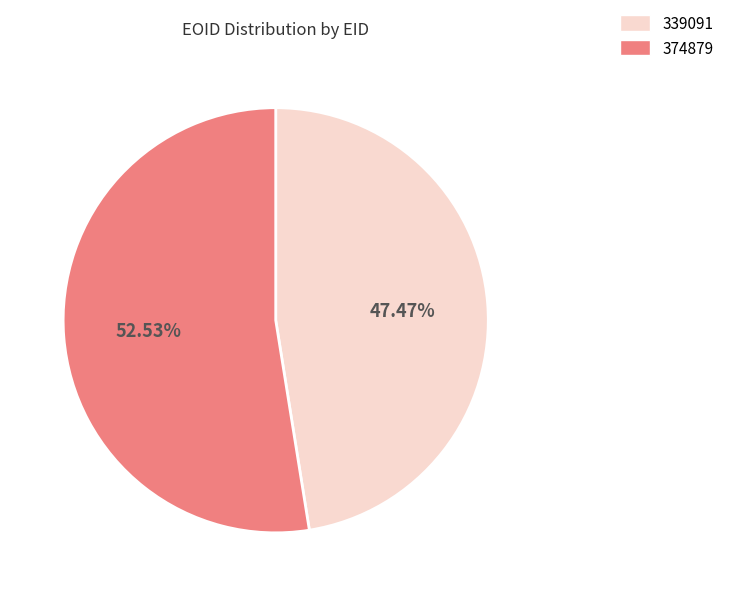

Rank the categories by value from lowest to highest.

339091, 374879